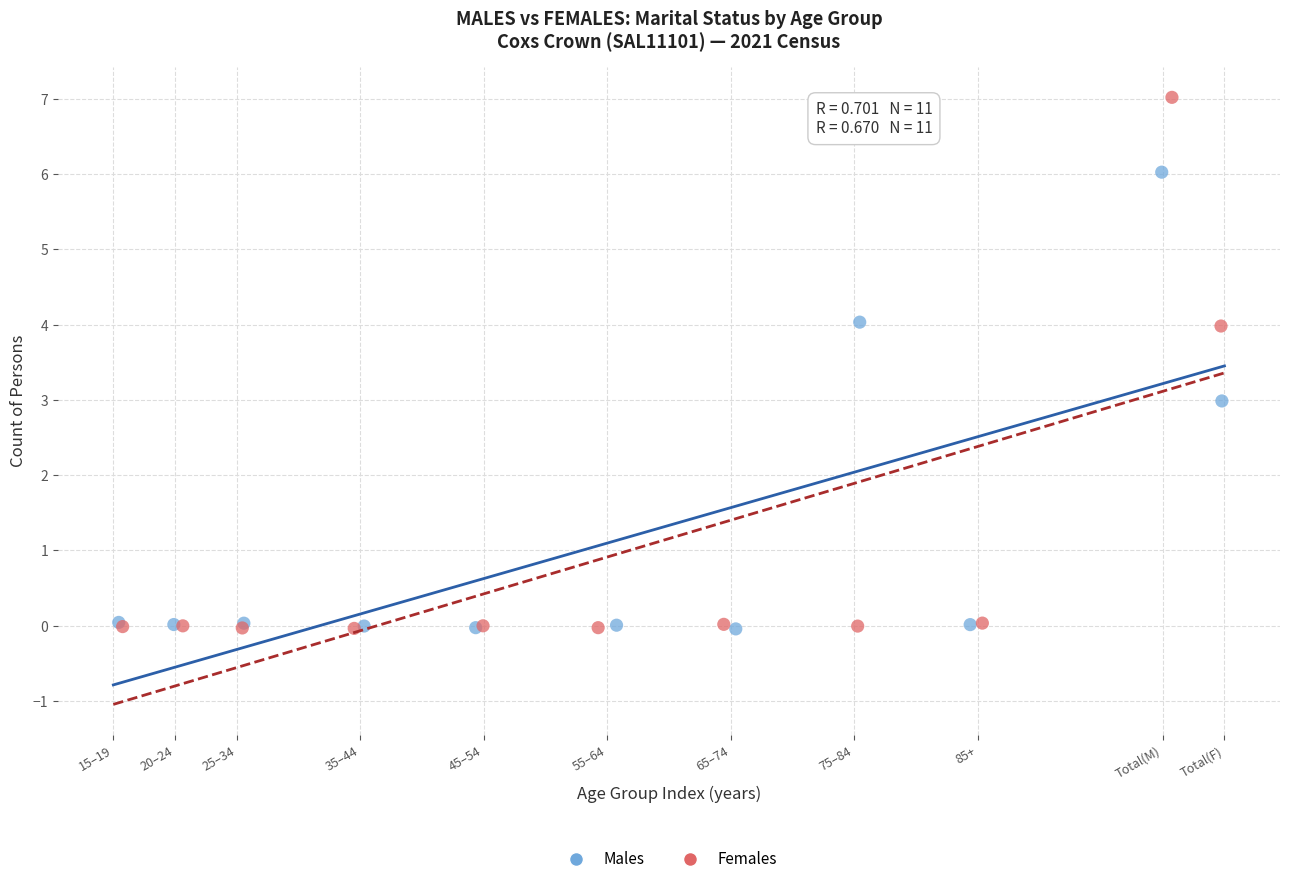

Which series contains the highest Y value?

Females